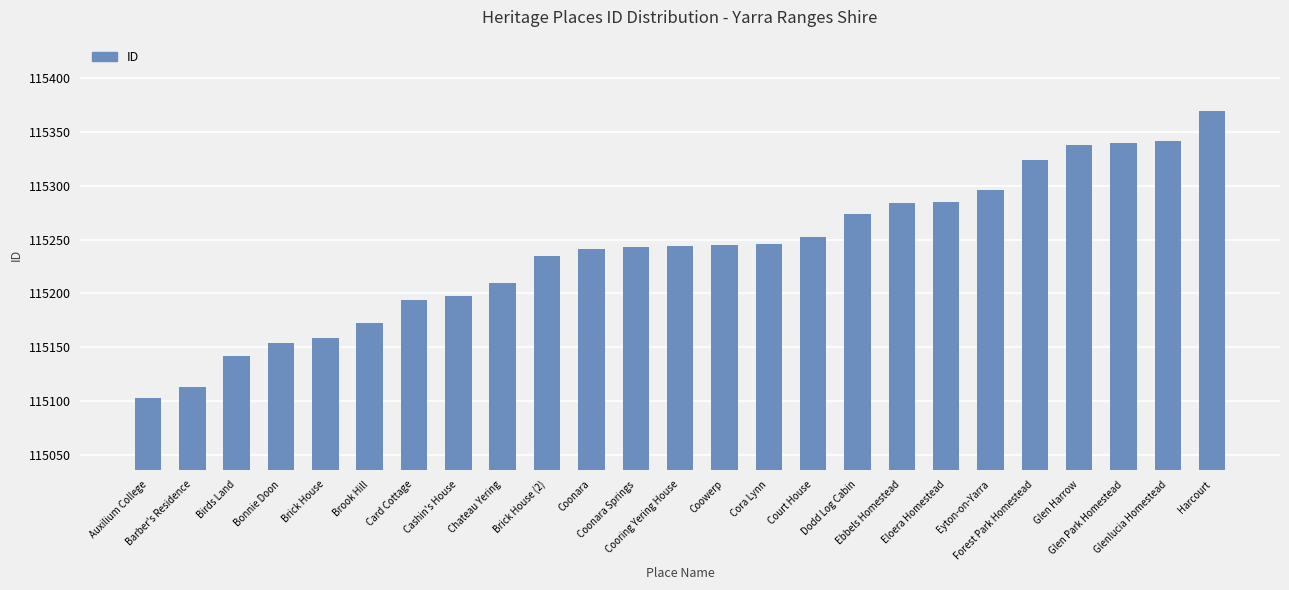

What is the smallest value displayed?

115103